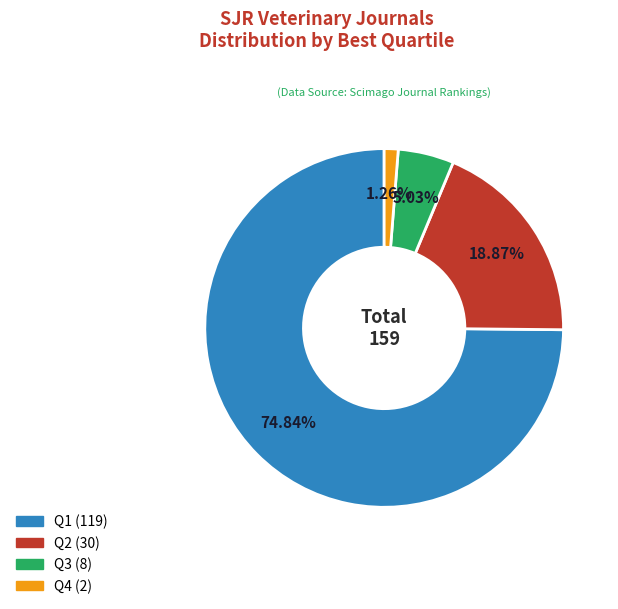

What percentage do Q2 and Q1 together represent?

93.7%